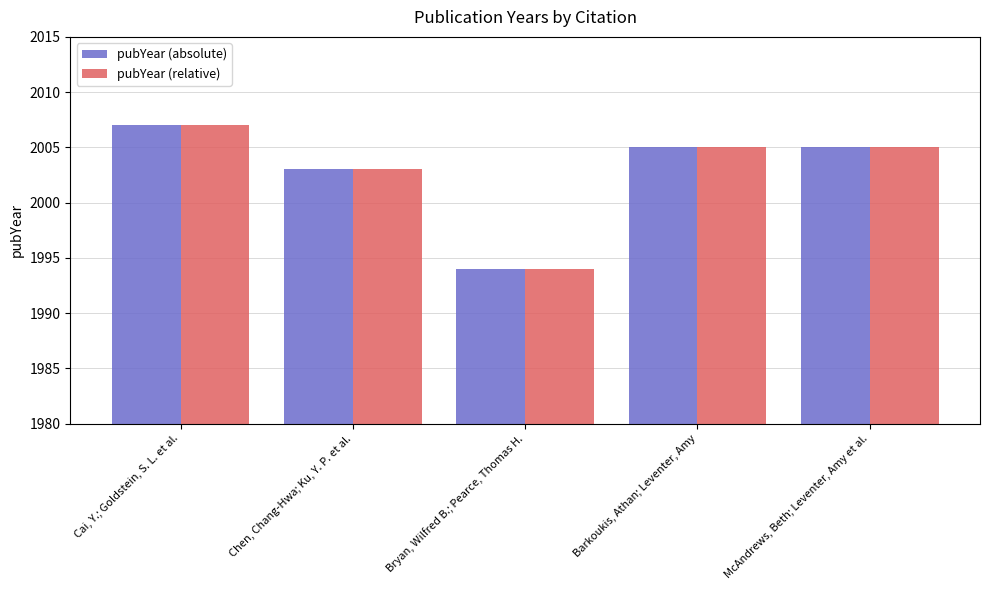

What is the average value of the pubYear (relative) series?

2003